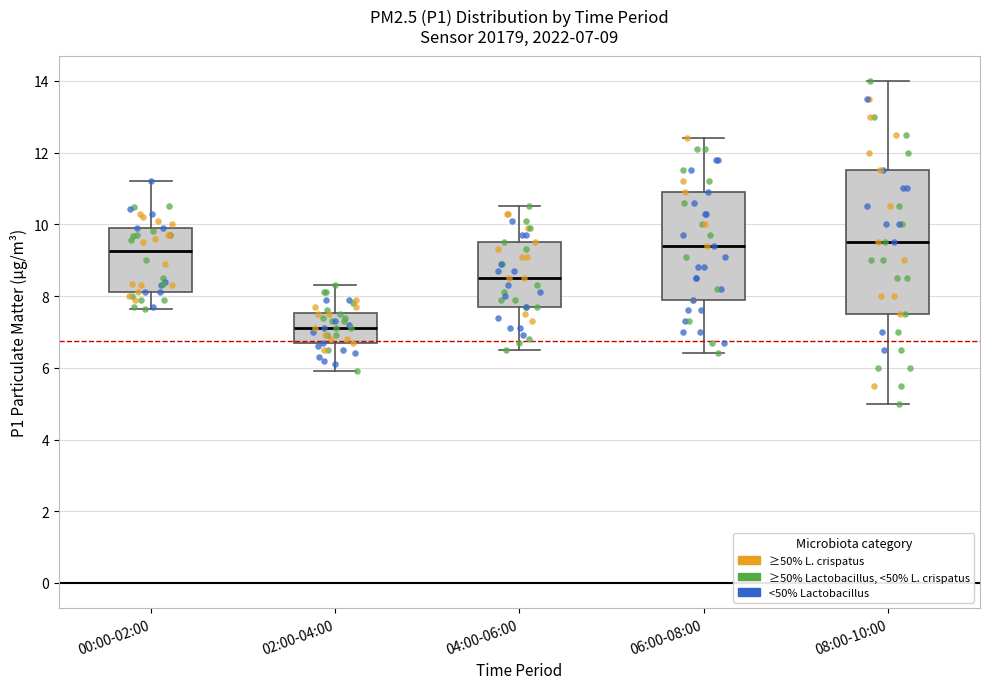

Which box is the tallest, from its lower edge to its upper edge?

08:00-10:00